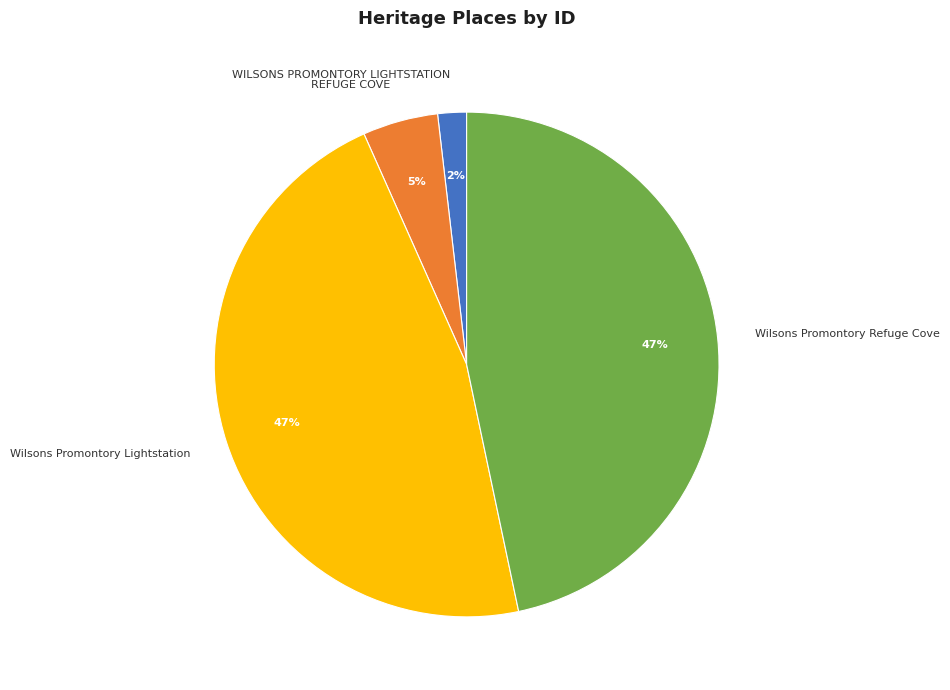

Does WILSONS PROMONTORY LIGHTSTATION represent more than half of the total?

No